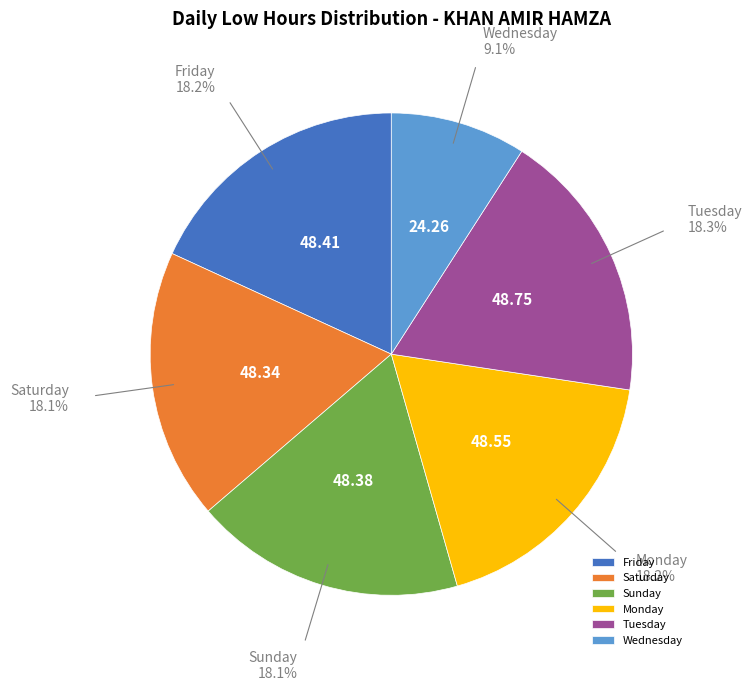

Do Friday and Saturday together represent more than half of the pie?

No